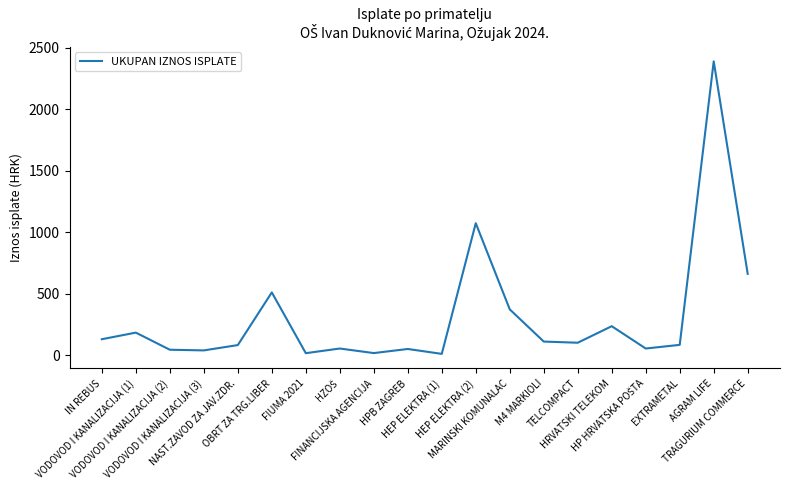

Approximately how many times larger is the value at EXTRAMETAL compared to VODOVOD I KANALIZACIJA (2)?

1.9